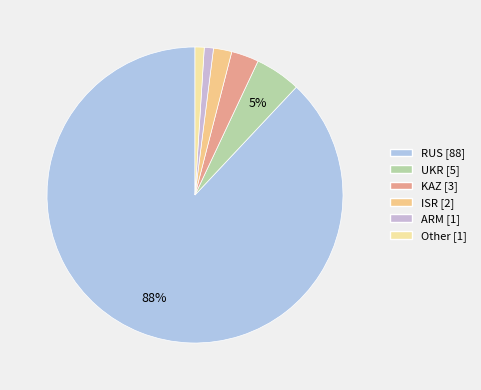

Which slice represents more than half of the pie?

RUS